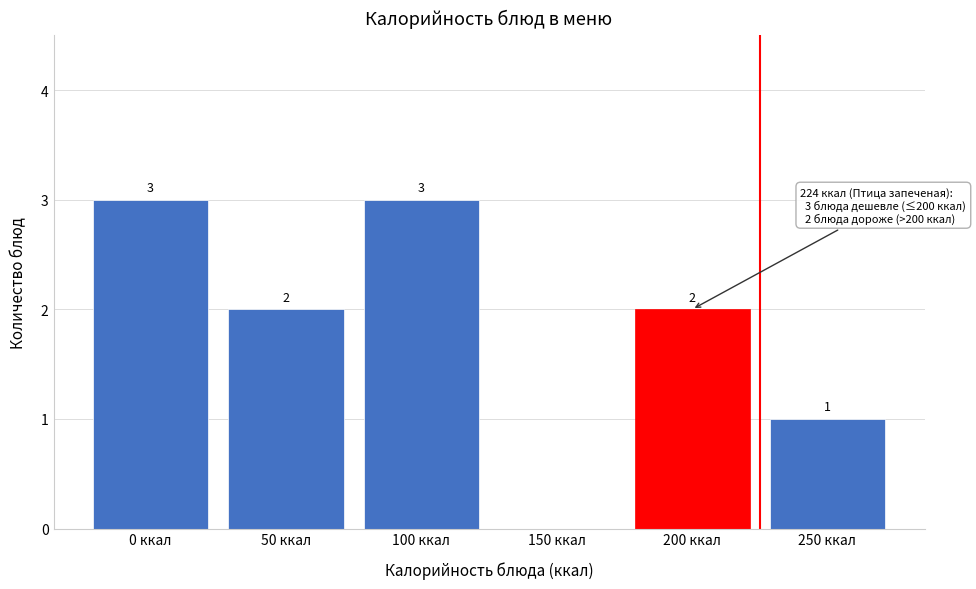

Reading right to left, list all the values displayed in this chart.

250 ккал=1	200 ккал=2	150 ккал=0	100 ккал=3	50 ккал=2	0 ккал=3